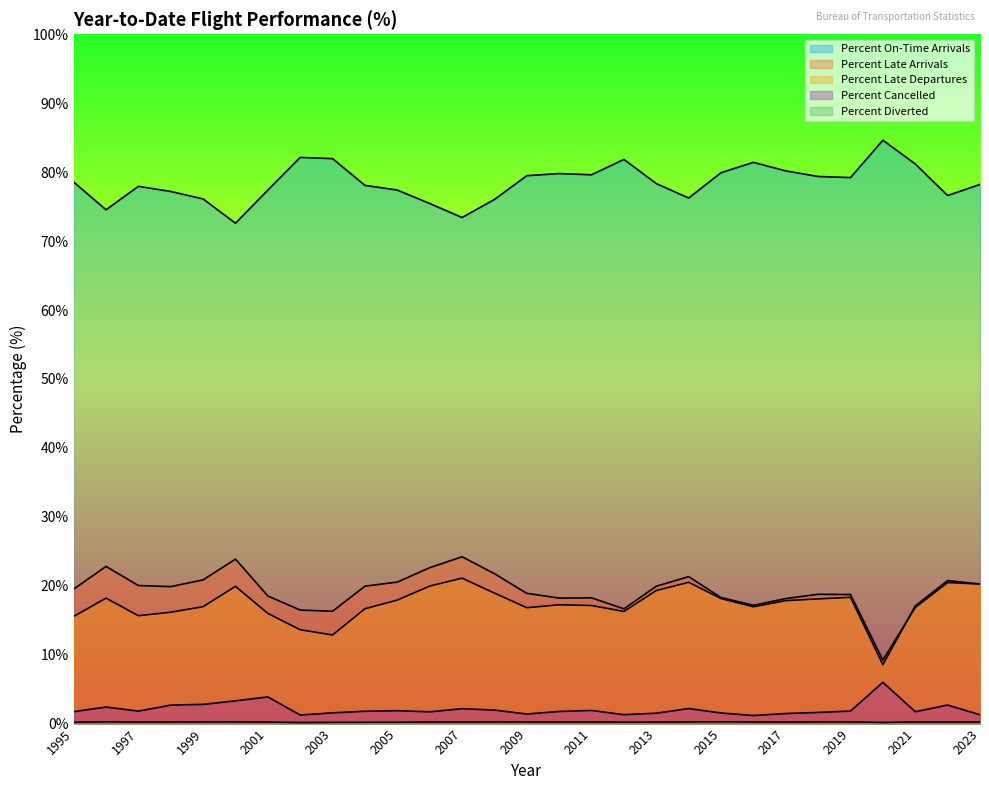

What is the value of the Percent Late Arrivals point at the 24th from the left?

18.8